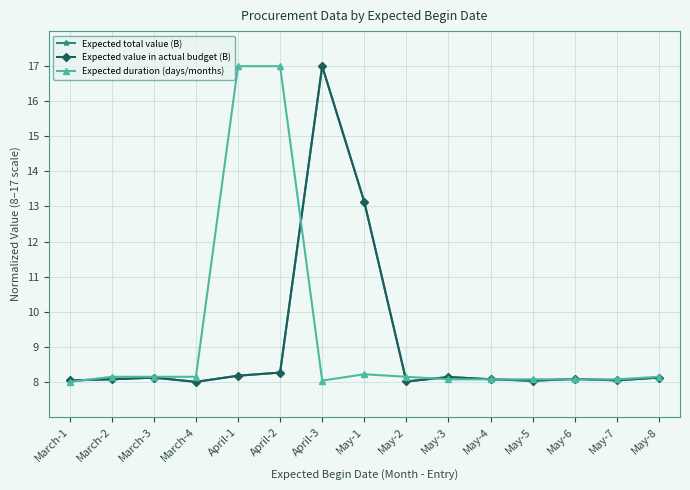

True or false: Expected value in actual budget (B) and Expected duration (days/months) cross at least once.

True